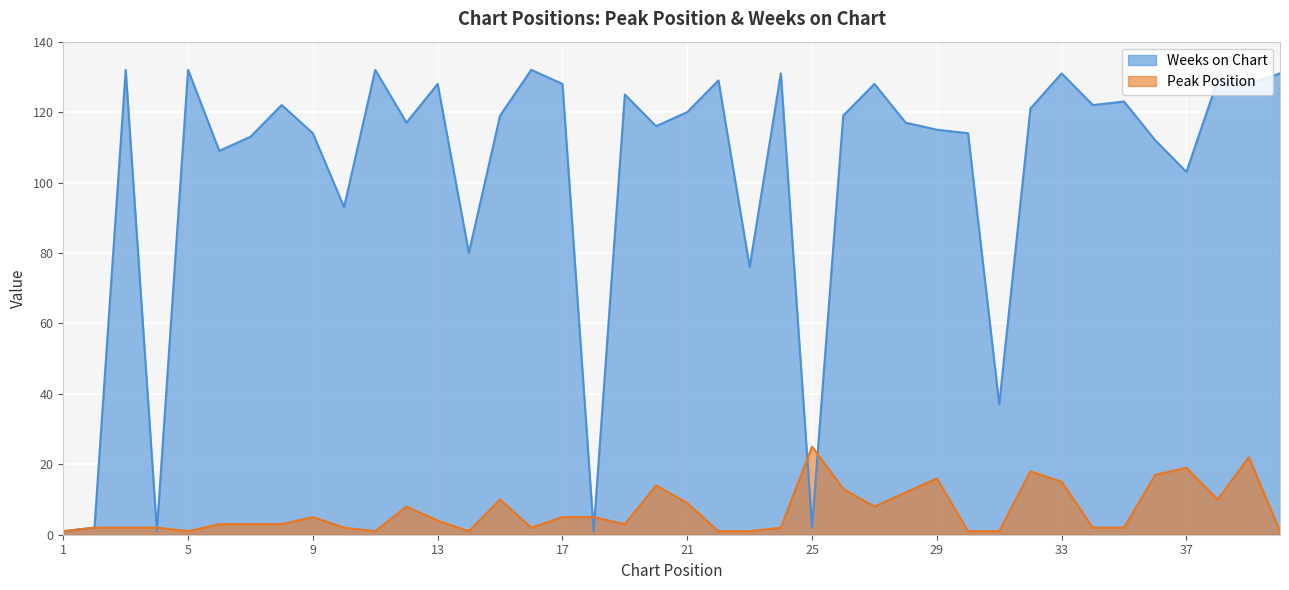

Is the value of Peak Position at 31 greater than the value of Weeks on Chart at 17?

No